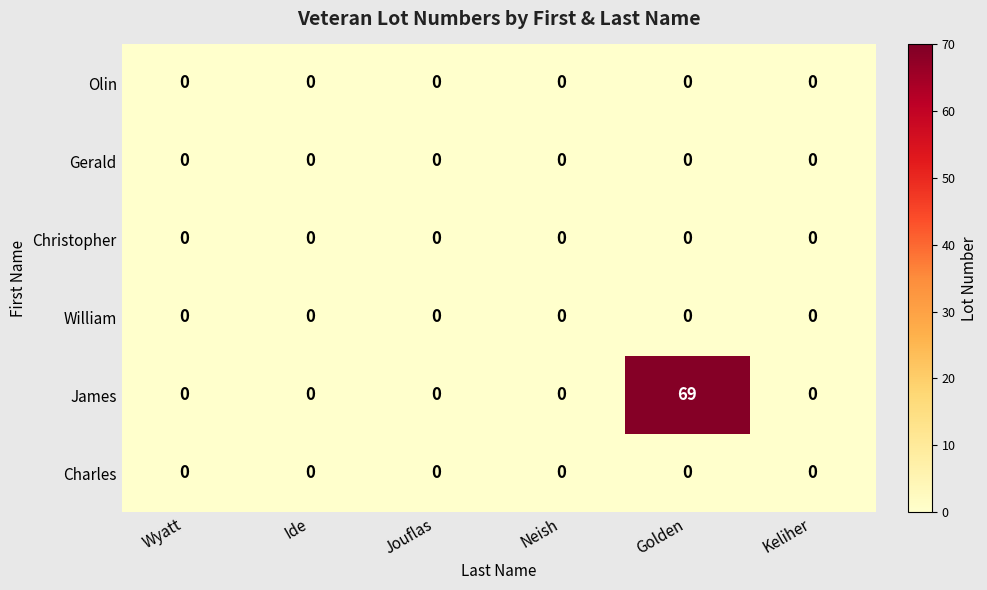

Which series has the largest total across all categories?

James